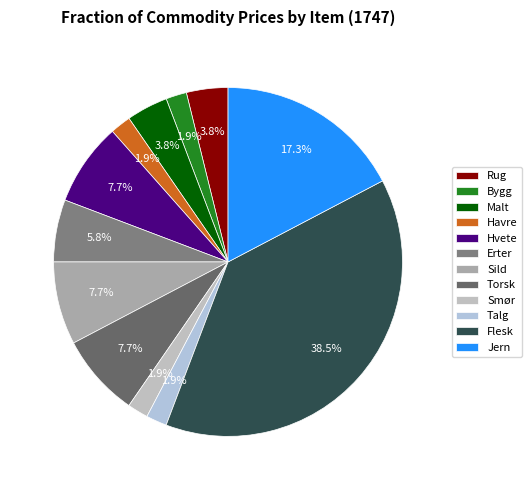

True or false: Talg accounts for 2% of the total.

True